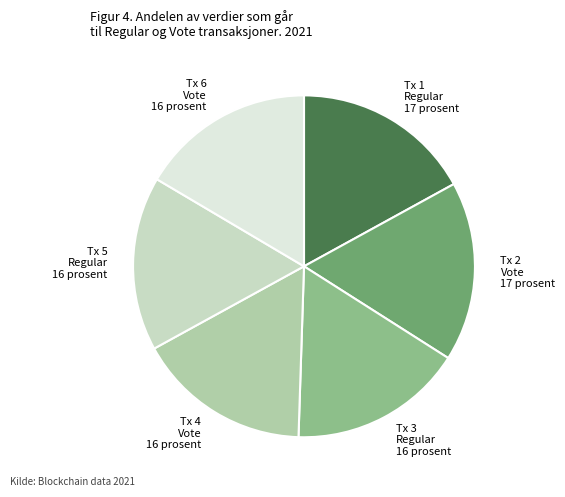

True or false: Tx 5 Regular accounts for 11% of the total.

False